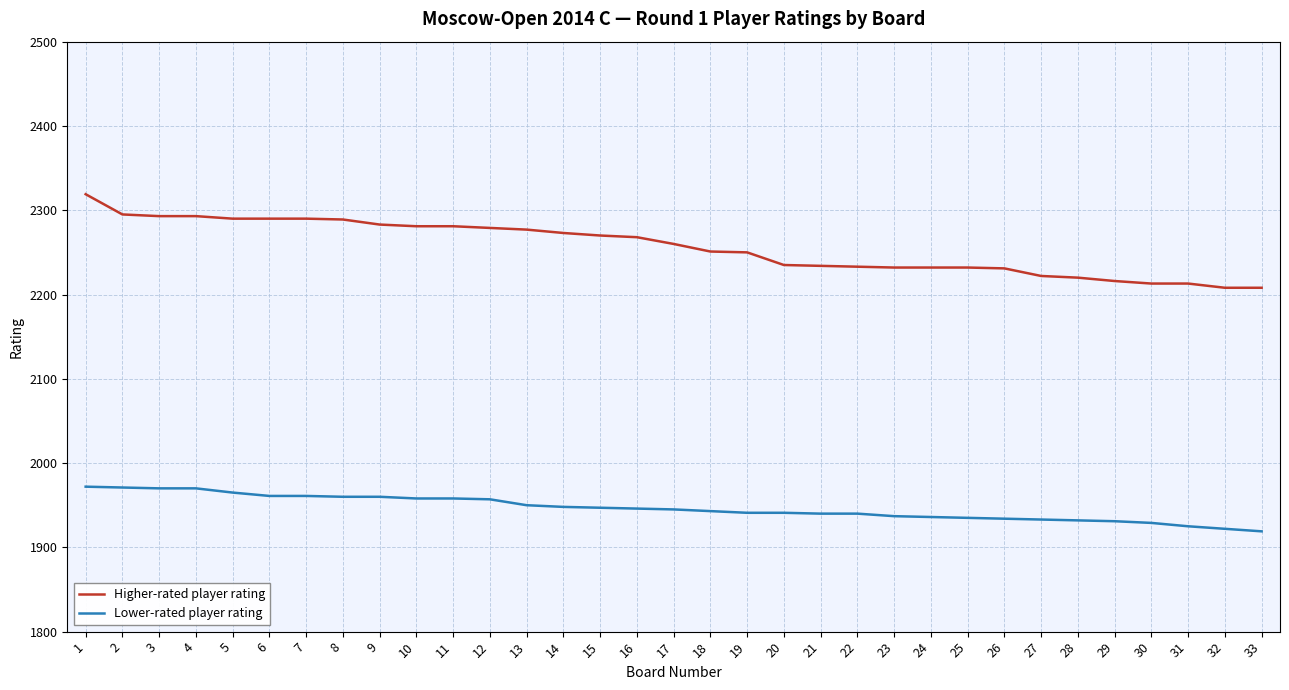

Which series has the largest range (max minus min)?

Higher-rated player rating